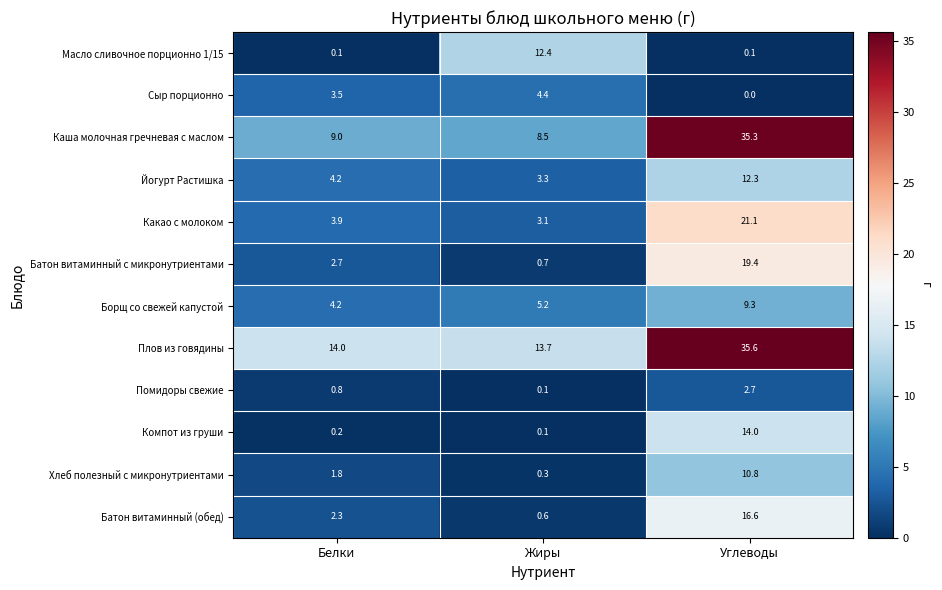

True or false: Борщ со свежей капустой has a value of 3.4 at Жиры.

False